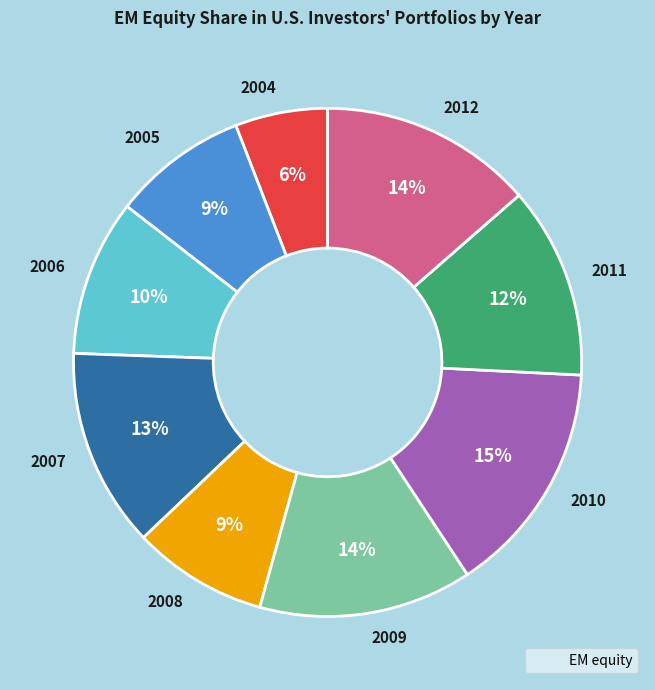

Does 2010 represent more than half of the total?

No